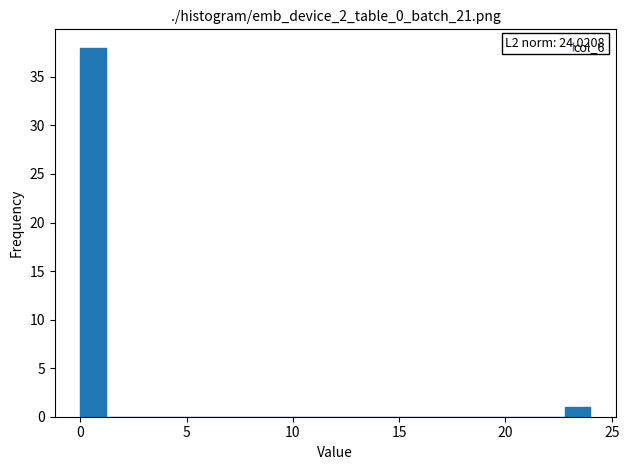

Around what value on the x-axis is the tallest bar? Give the approximate position of its centre, as read against the axis.

0.5